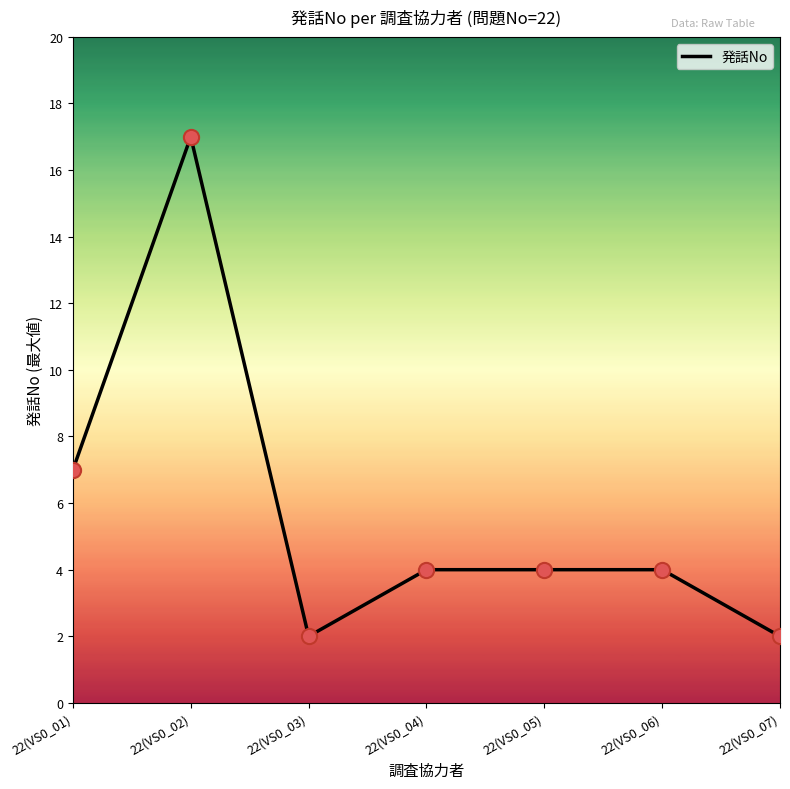

Which has a higher value, 22(VS0_07) or 22(VS0_02)?

22(VS0_02)